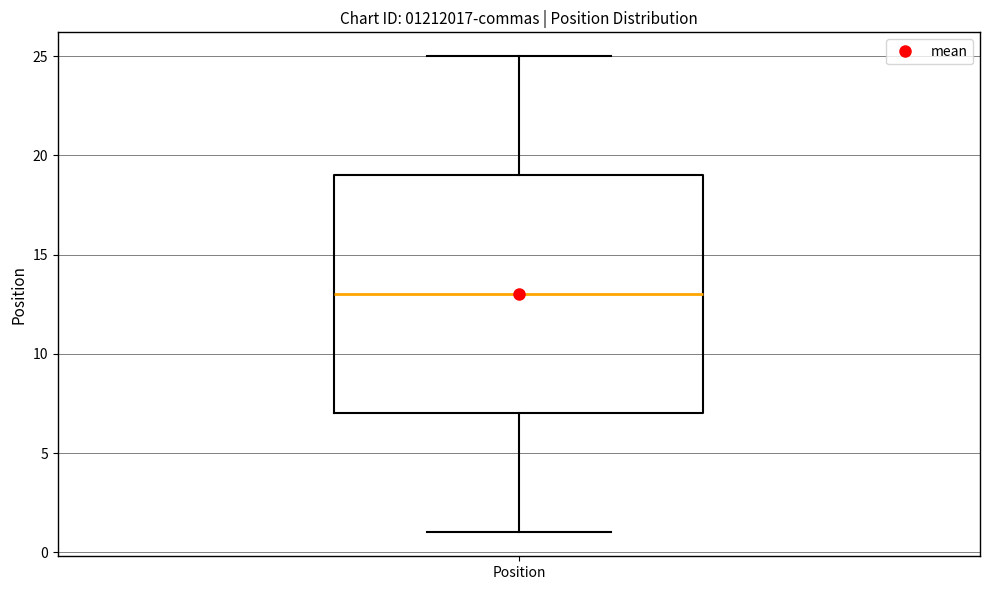

Read this box plot against the y-axis: the position of the median line, the range covered by the box, and the ends of both whiskers. The values are not printed on the chart, so give them approximately, as read against the axis.

median 13, box 7 to 19, whiskers 1 to 25